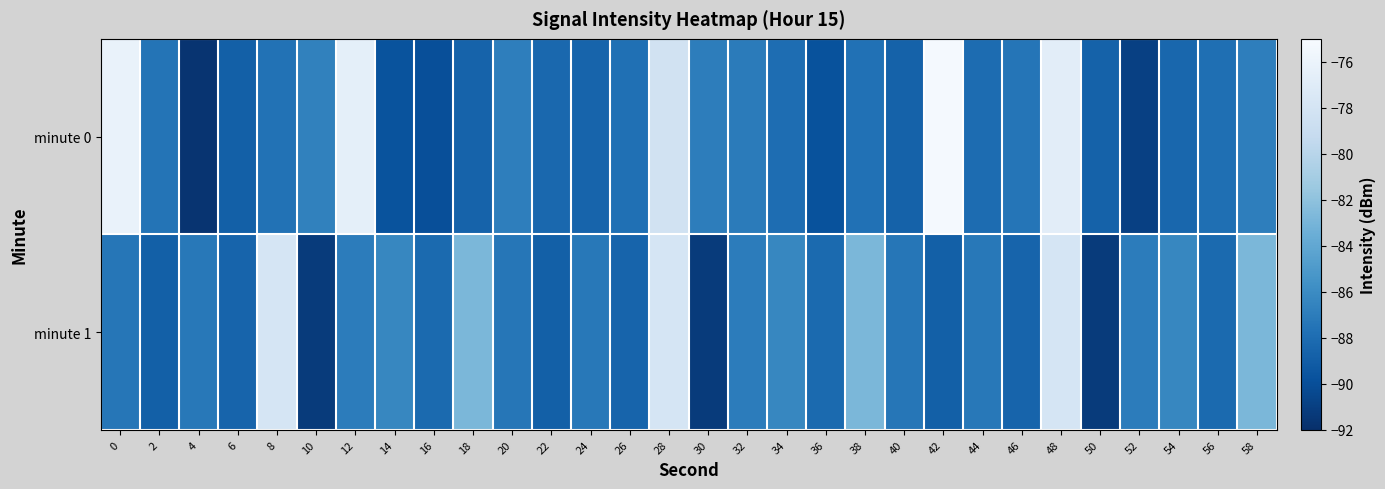

How many categories are shown in the chart?

30